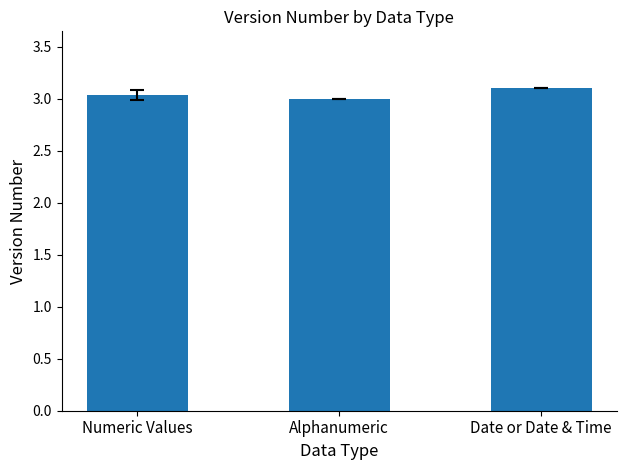

How many distinct data groups are displayed?

1